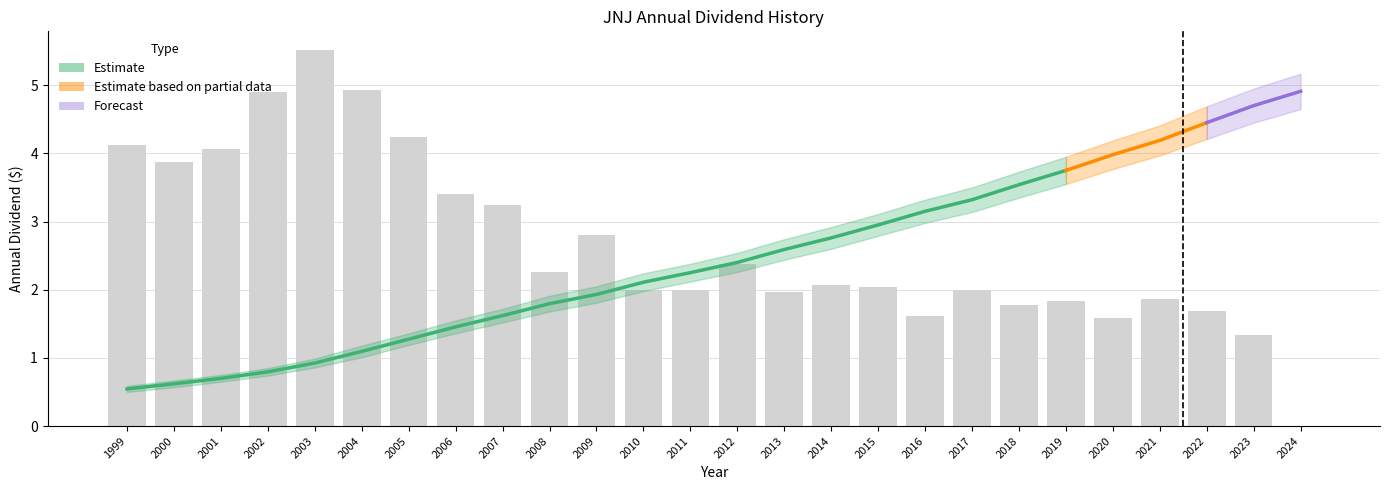

How many data points in dividend_upper are less than 2?

10